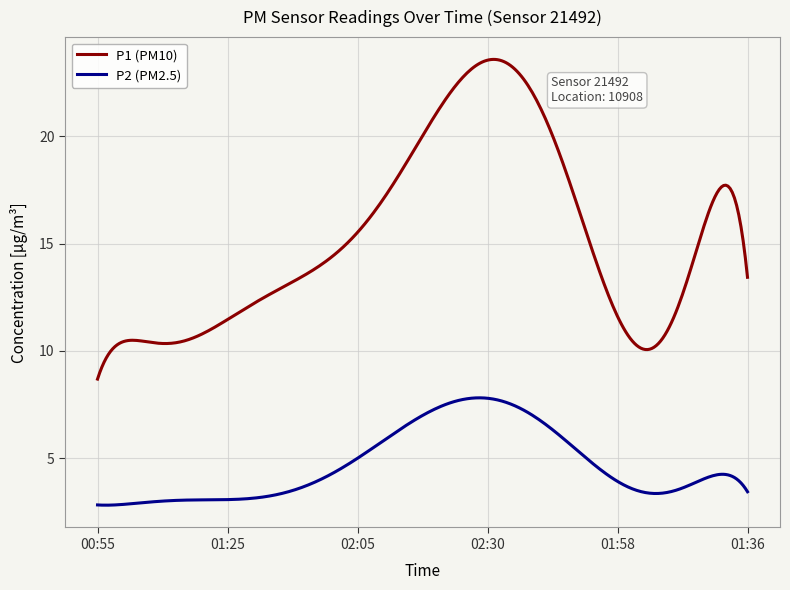

Does the chart display data point markers on the line(s)?

No